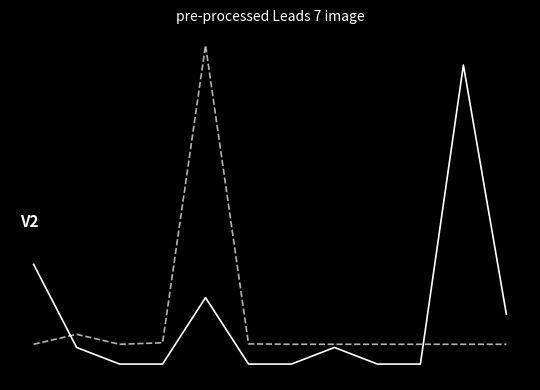

Does the chart display data point markers on the line(s)?

No